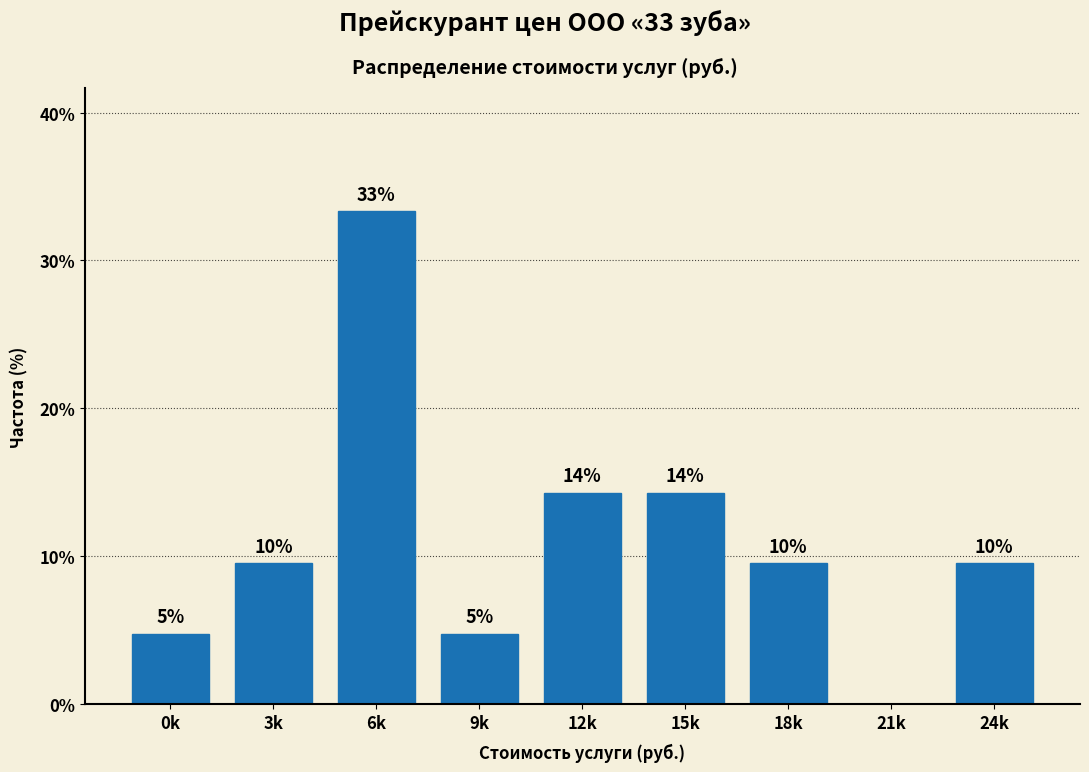

Are the bars horizontal?

No